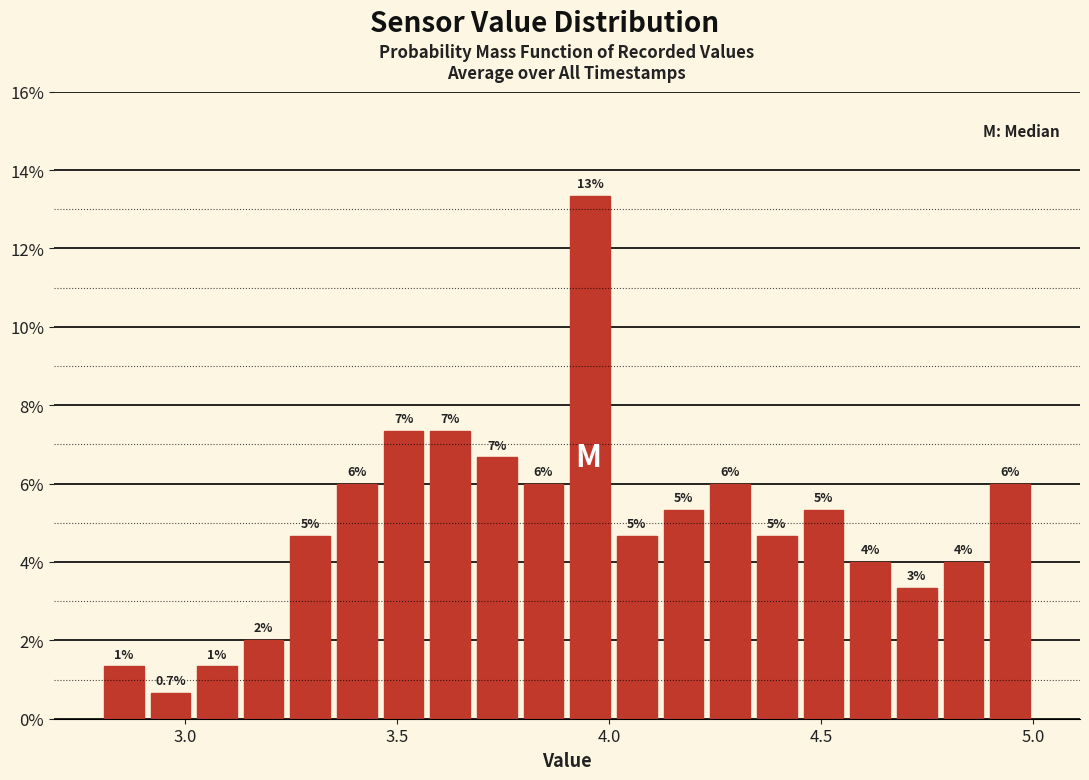

Read against the x-axis, roughly where is the centre of the tallest bar?

3.95